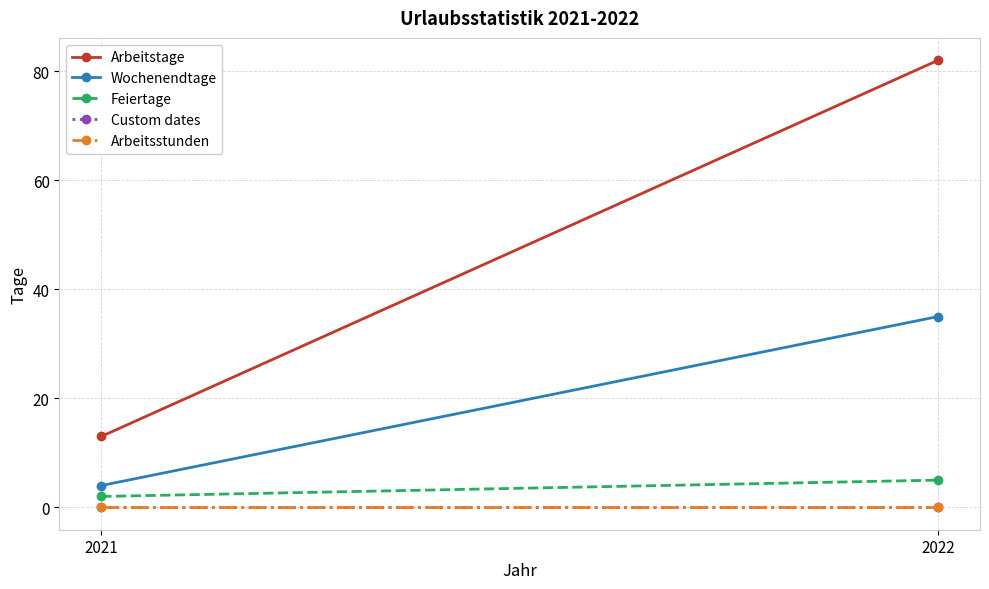

Rank the series by their maximum value, from highest to lowest.

Arbeitstage, Wochenendtage, Feiertage, Custom dates, Arbeitsstunden